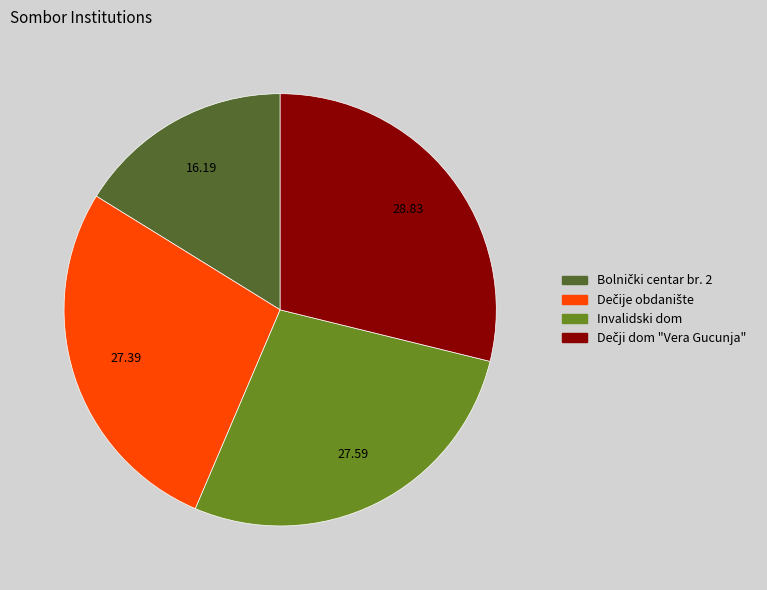

Is there a majority slice in this chart?

No